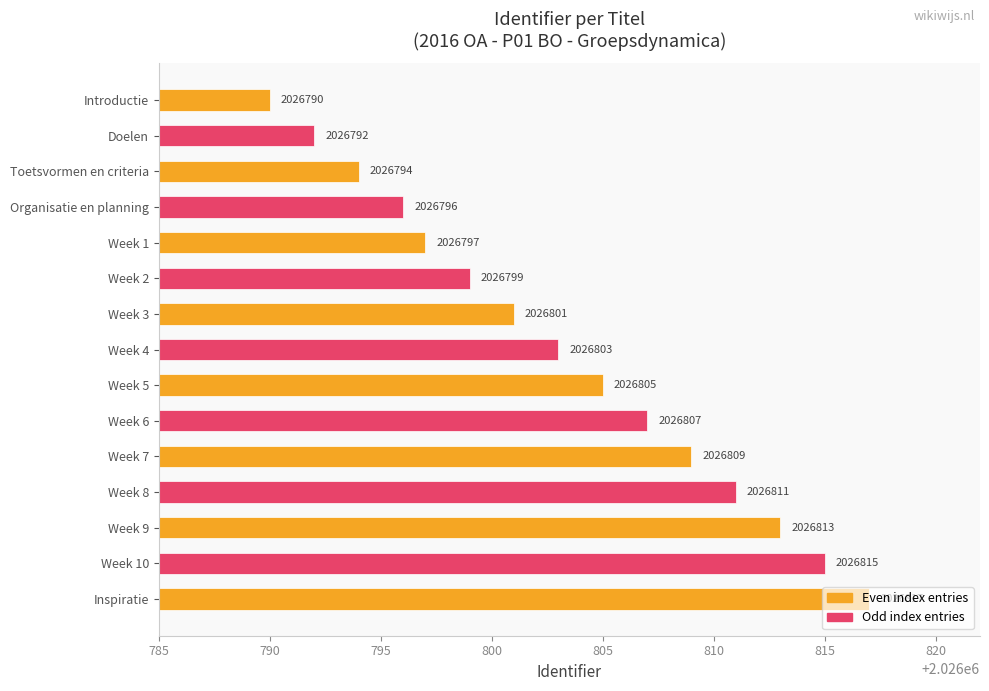

Is it true that the value at Inspiratie is 2026817?

True